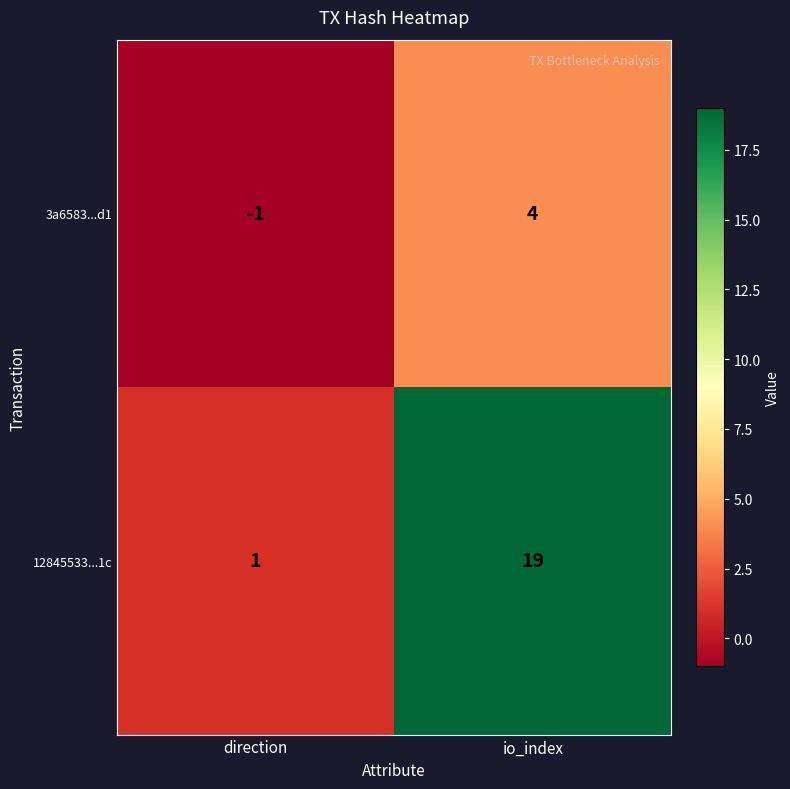

What is the difference between the 3a6583...d1 values at io_index and direction?

5